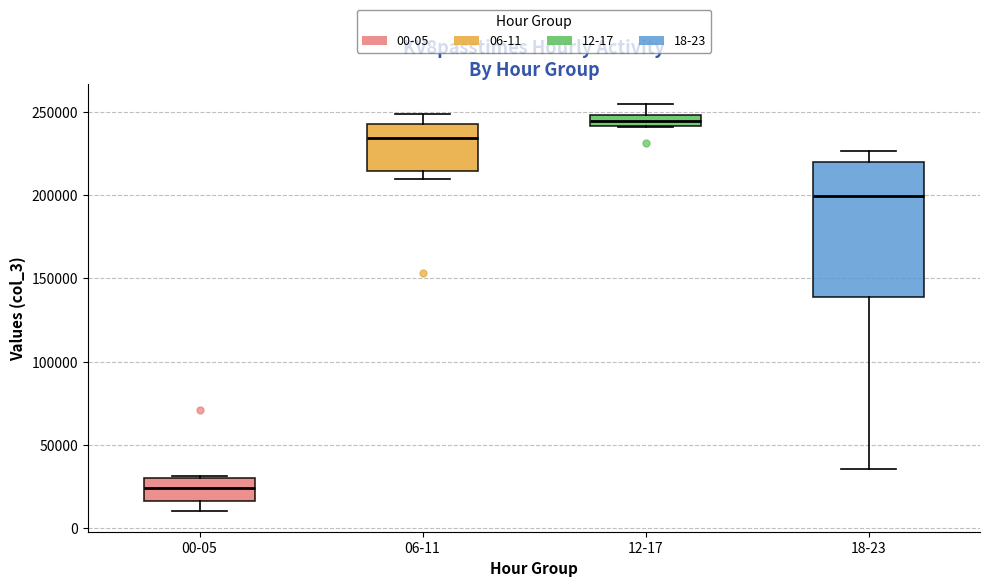

Where is the lower edge of the box for 00-05 on the y-axis? The values are not printed on the chart, so give them approximately, as read against the axis.

15000